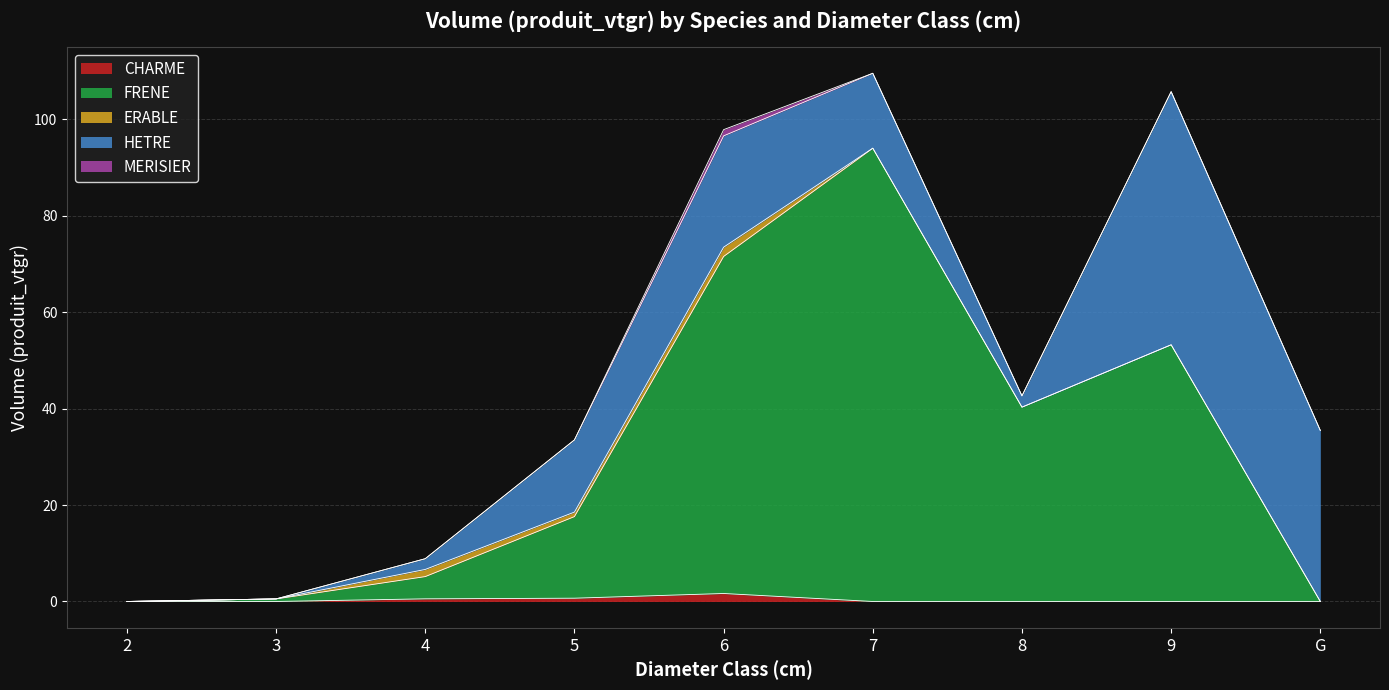

Which series has the largest total across all categories?

FRENE